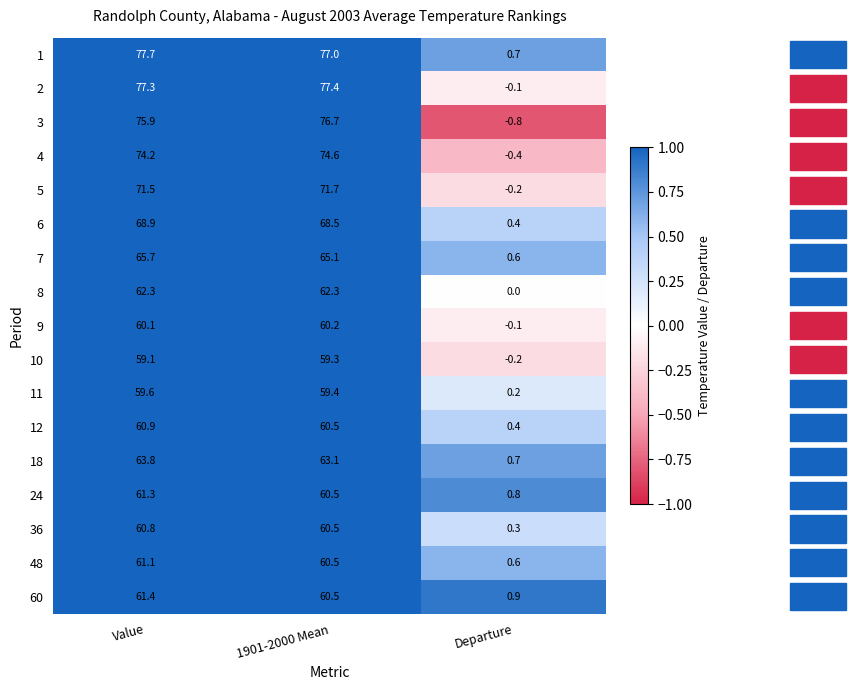

How many data points does each series have?

3